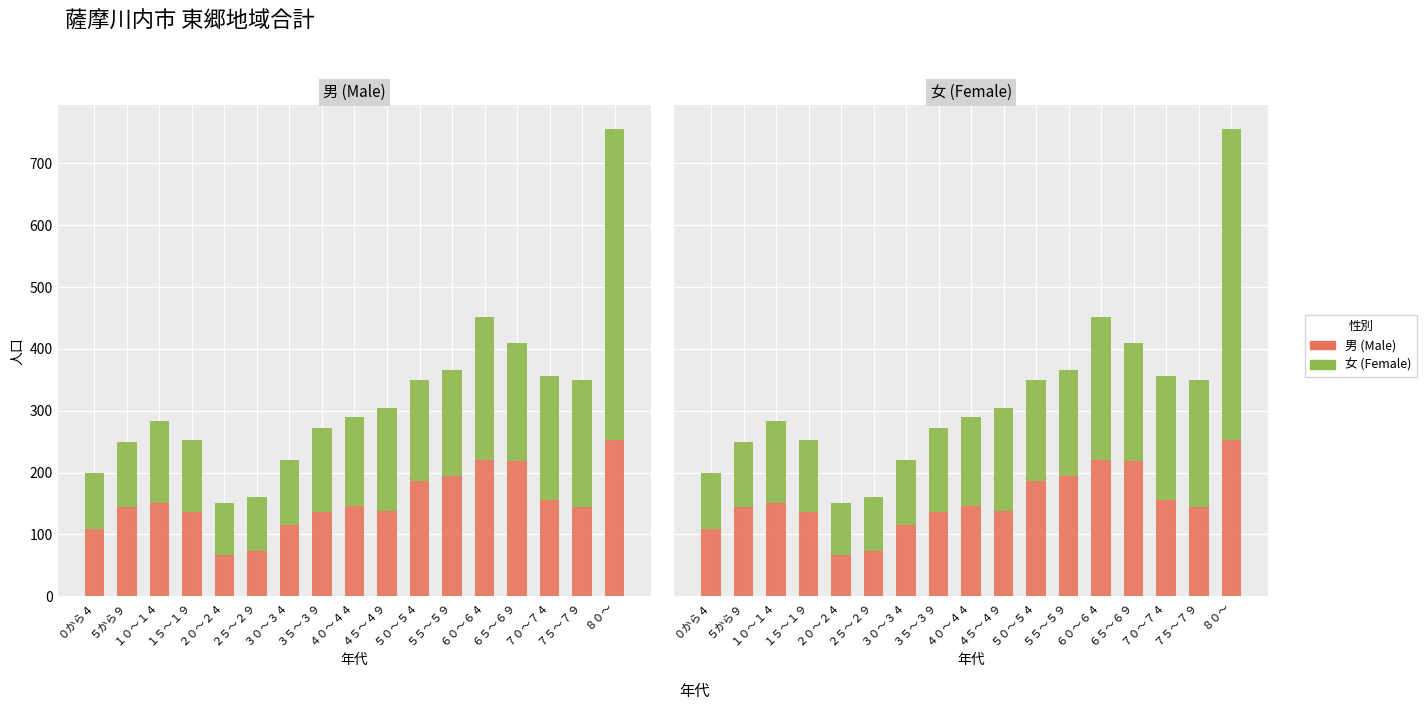

What position from the right is ２５～２９?

12